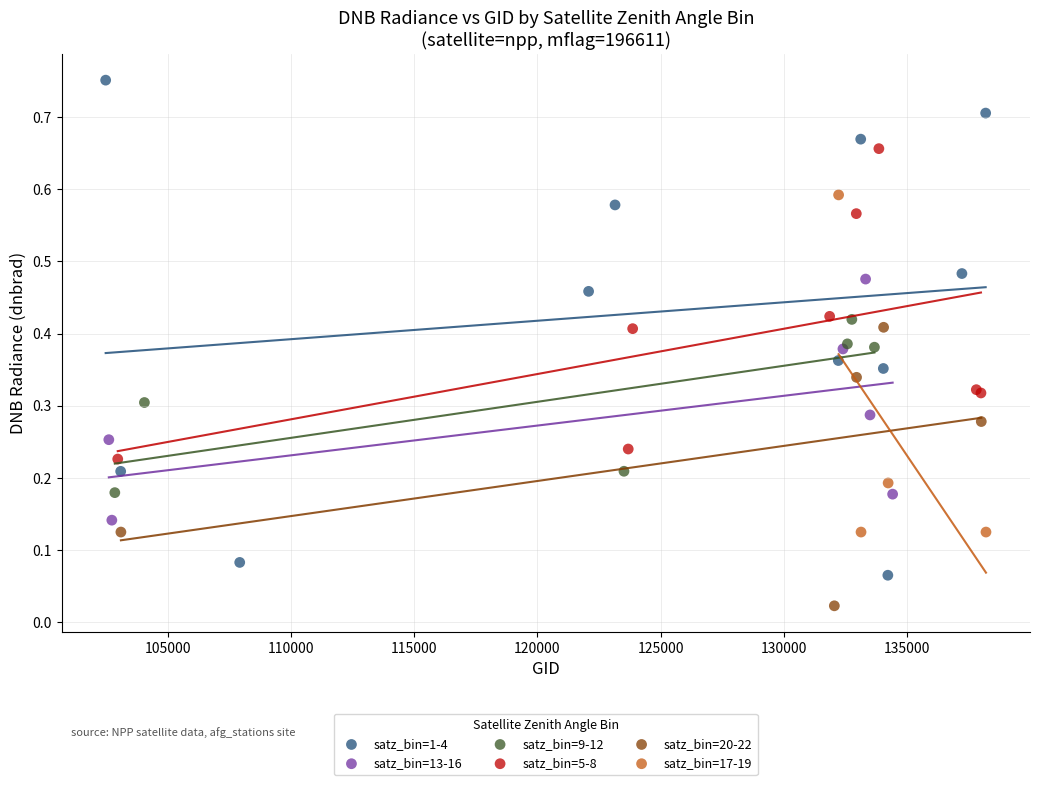

Which series contains the highest Y value?

satz_bin=1-4